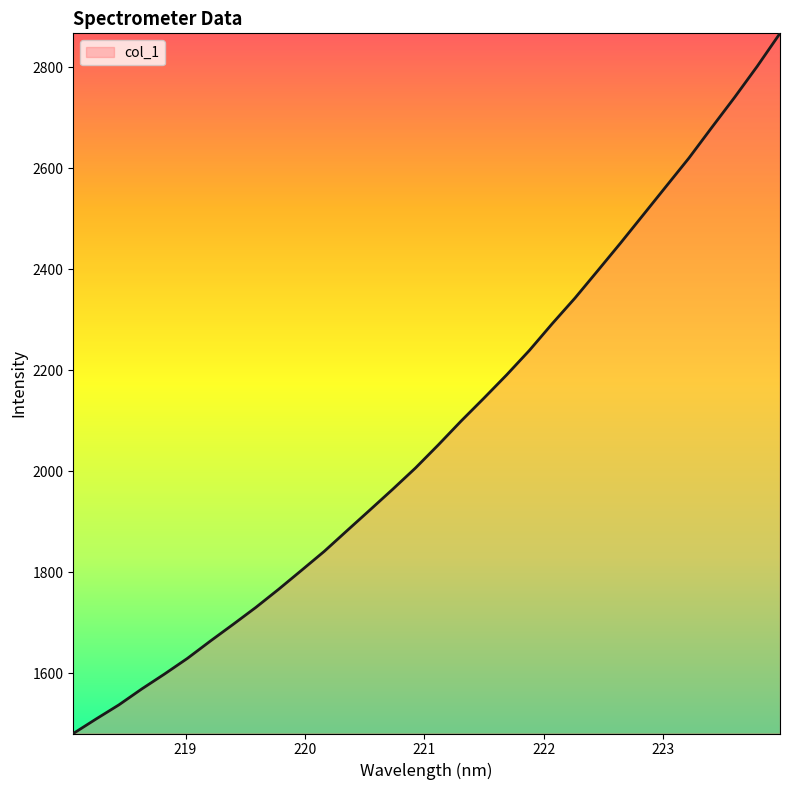

What is the minimum value shown in the chart?

1481.0